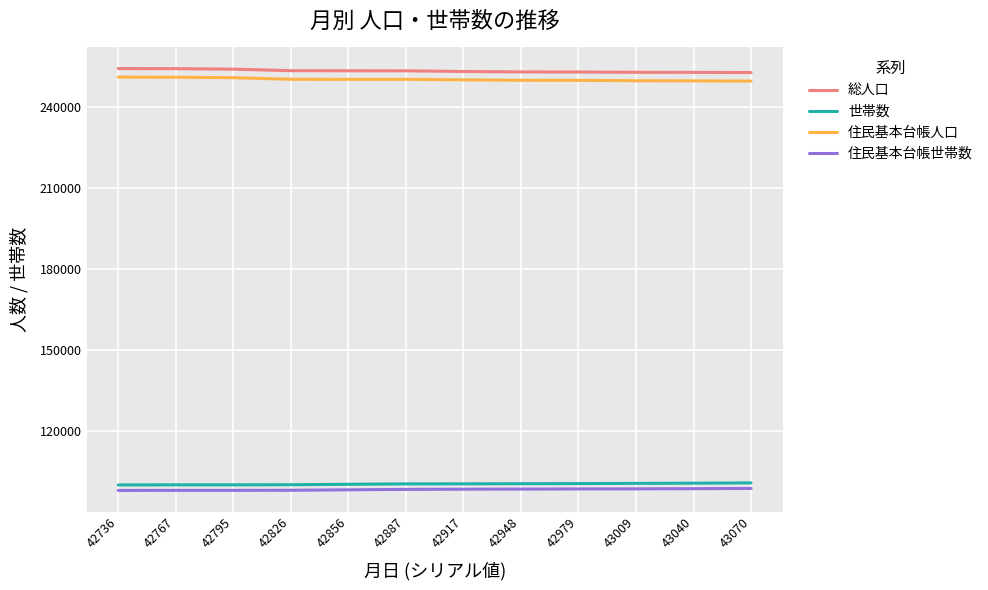

True or false: 総人口 and 世帯数 intersect in this chart.

False